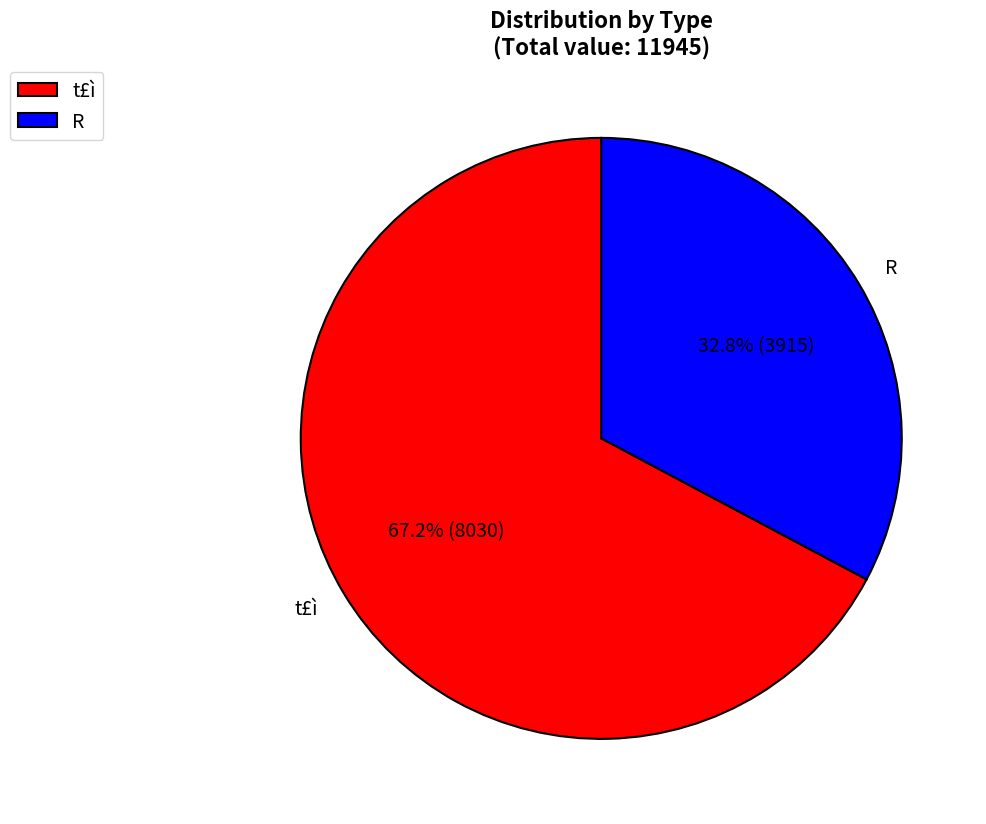

To the nearest percent, what is the difference between the largest and smallest slice percentages?

34%